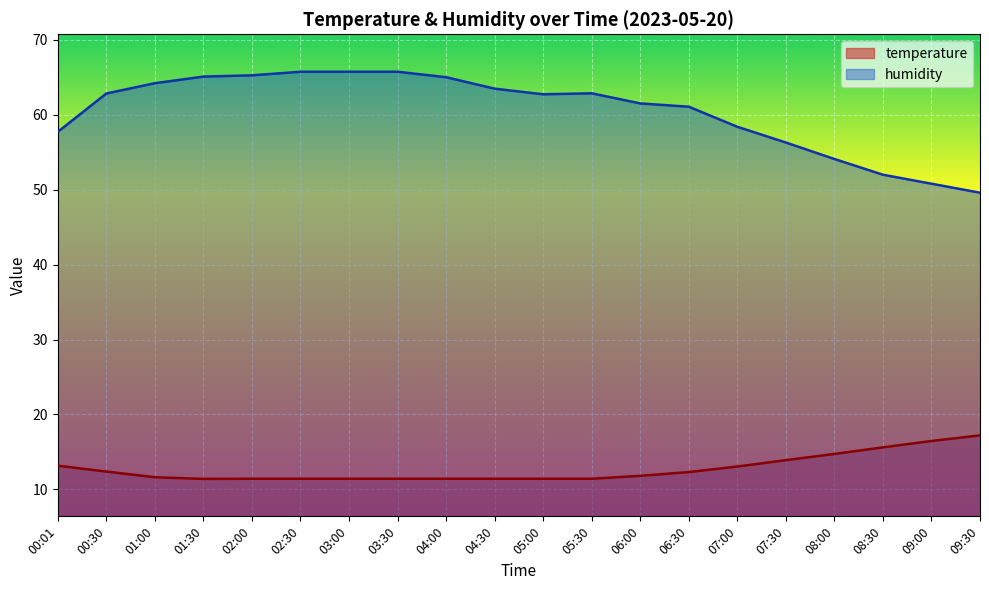

What position from the right is 07:30?

5